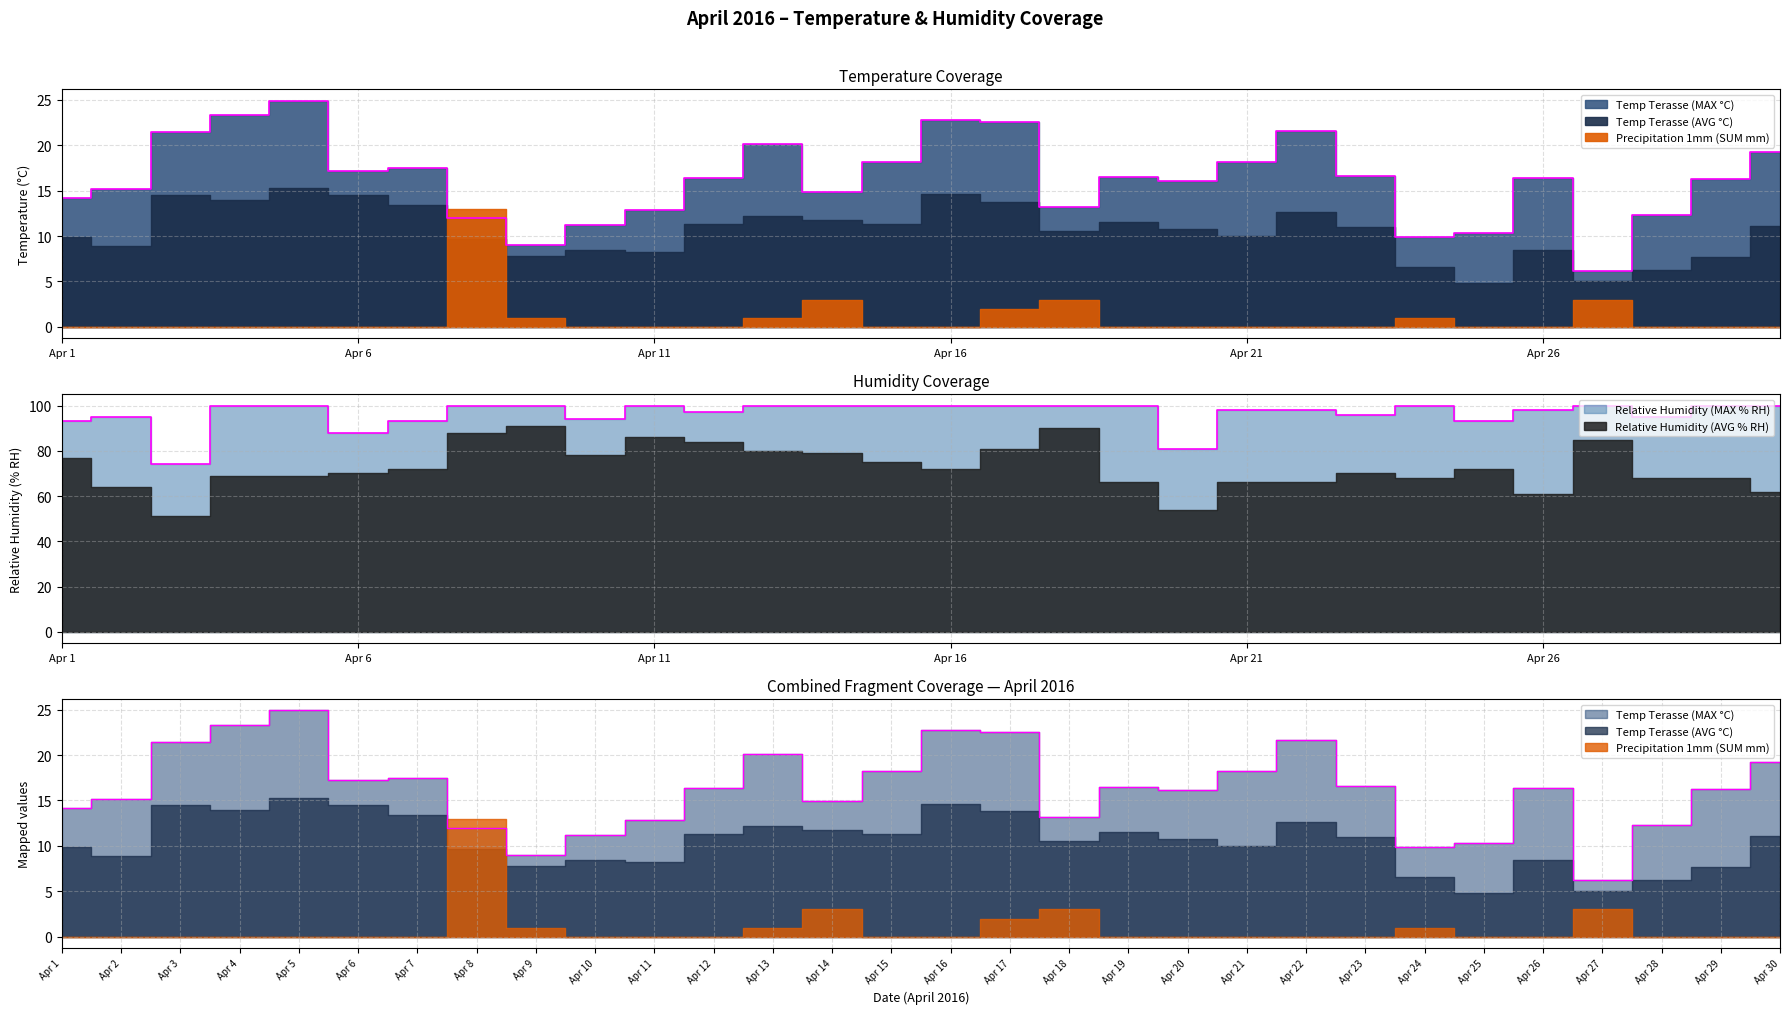

What are all the series names shown in the legend?

Temp Terasse (MAX °C), Temp Terasse (AVG °C), Relative Humidity (MAX % RH), Relative Humidity (AVG % RH), Precipitation 1mm (SUM mm)